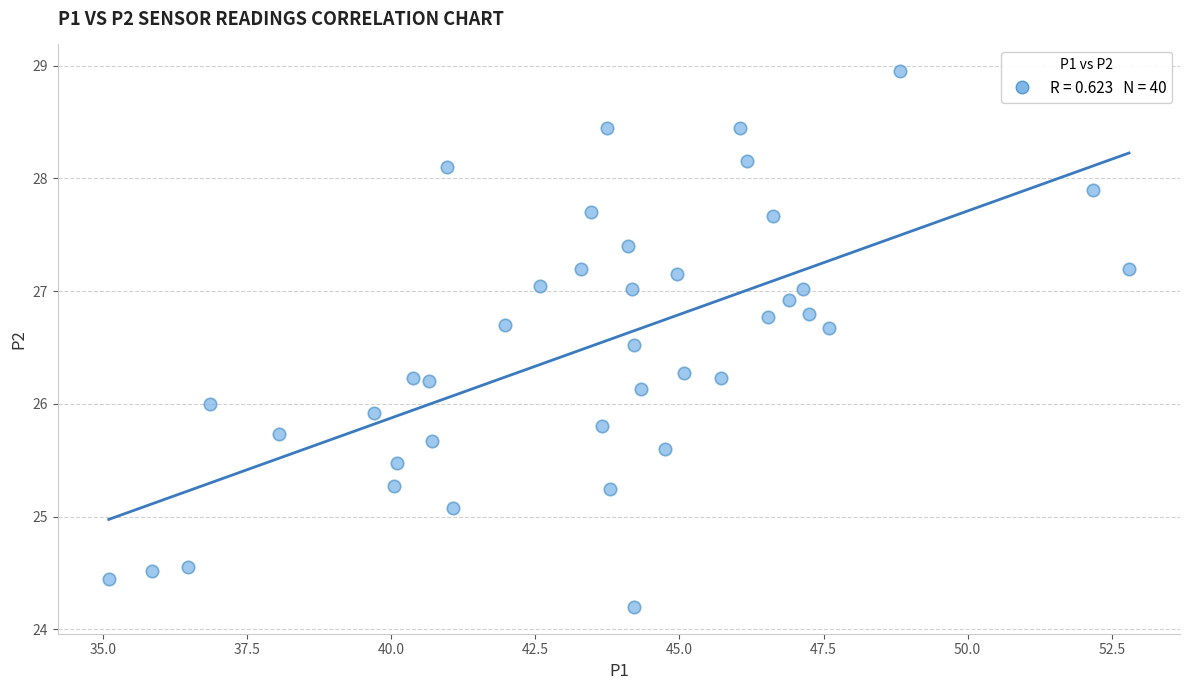

What is the range of X values (max minus min)?

17.7